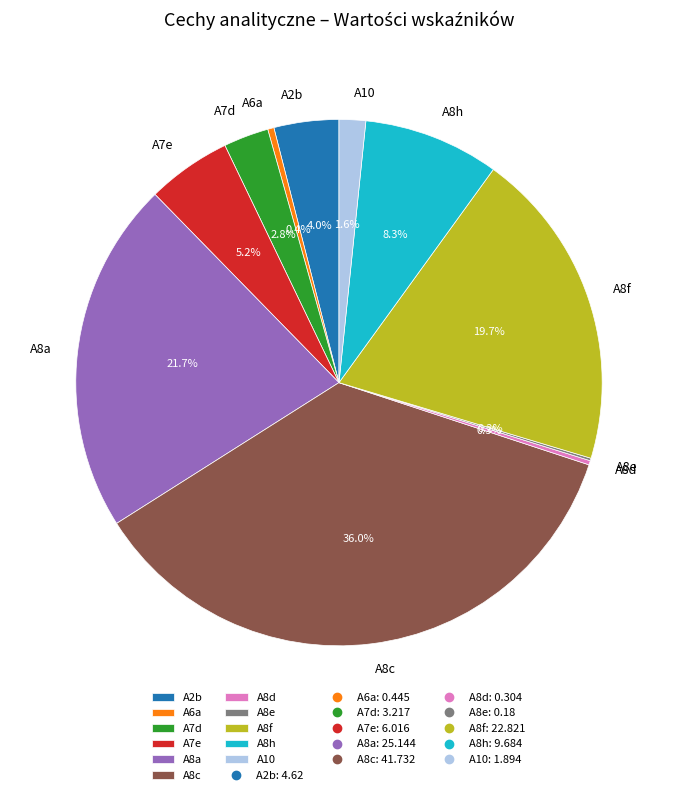

To the nearest percent, what is the combined percentage of A2b and A8h?

12%